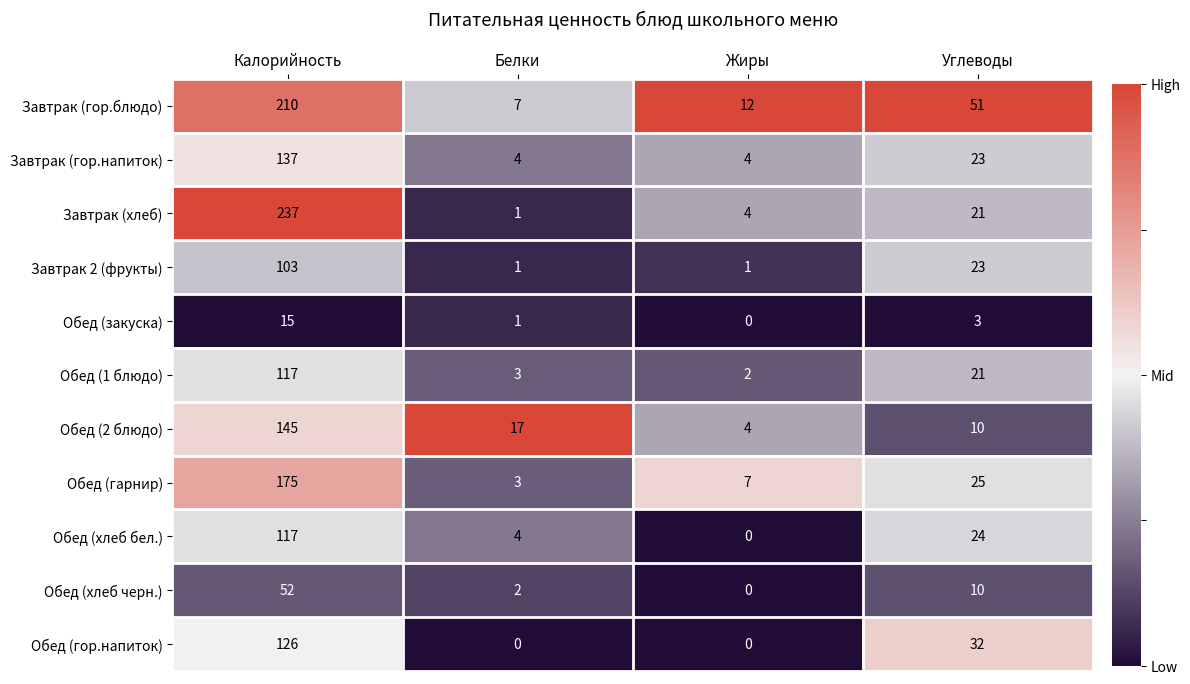

Count the number of data series in this chart.

11